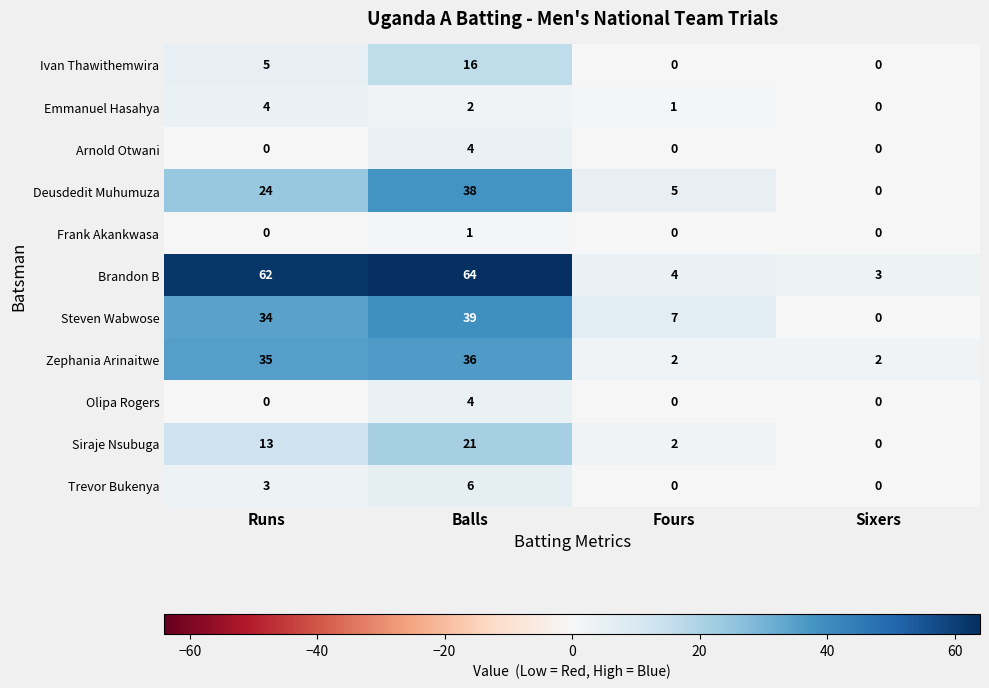

What is the approximate value of Arnold Otwani at Balls?

4